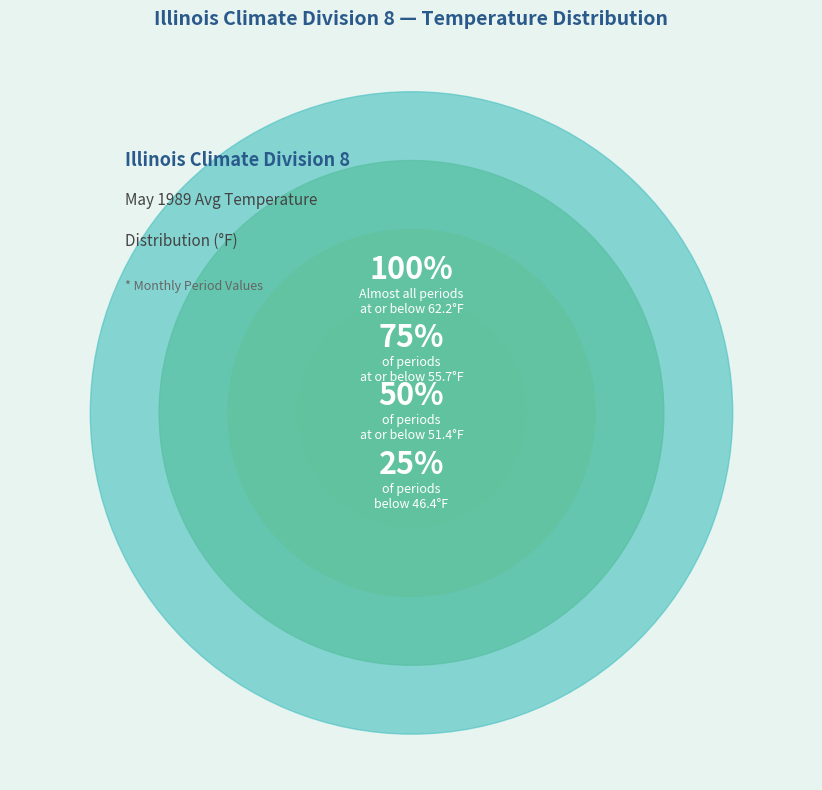

Does any single category account for the majority?

No